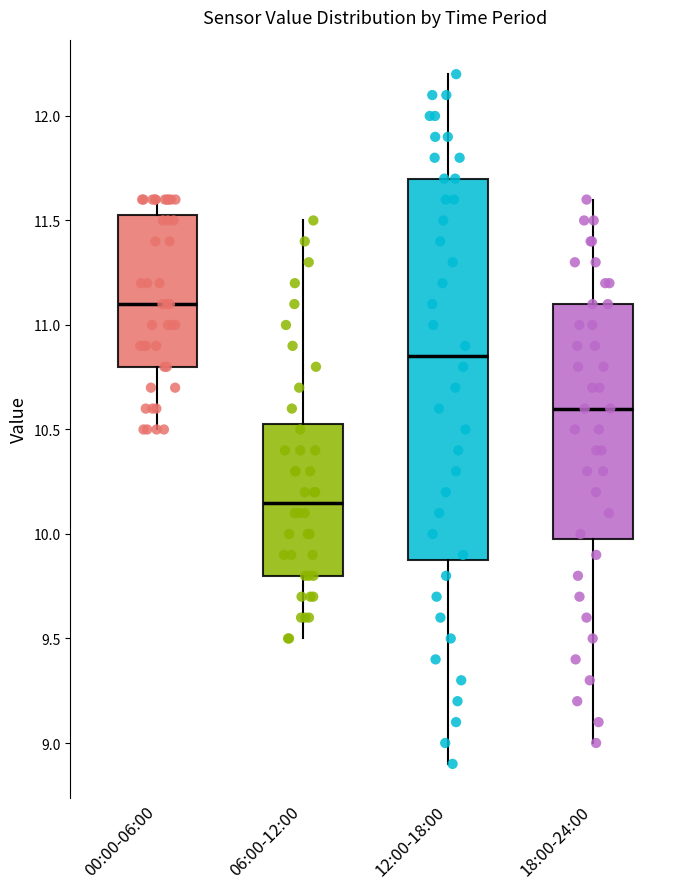

Reading left to right, read every box against the y-axis: the position of its median line, the range the box covers, and the ends of its whiskers. The values are not printed on the chart, so give them approximately, as read against the axis.

00:00-06:00: median 11.10, box 10.80 to 11.55, whiskers 10.50 to 11.60
06:00-12:00: median 10.15, box 9.80 to 10.55, whiskers 9.50 to 11.50
12:00-18:00: median 10.85, box 9.90 to 11.70, whiskers 8.90 to 12.20
18:00-24:00: median 10.60, box 10.00 to 11.10, whiskers 9.00 to 11.60